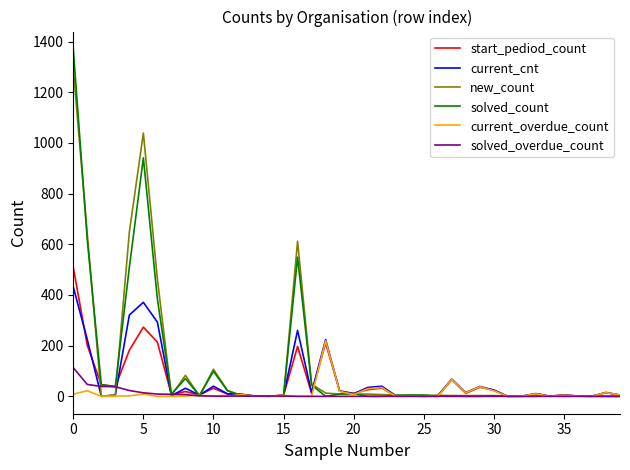

List the series in order of their peak value, lowest first.

solved_overdue_count, current_overdue_count, current_cnt, start_pediod_count, new_count, solved_count